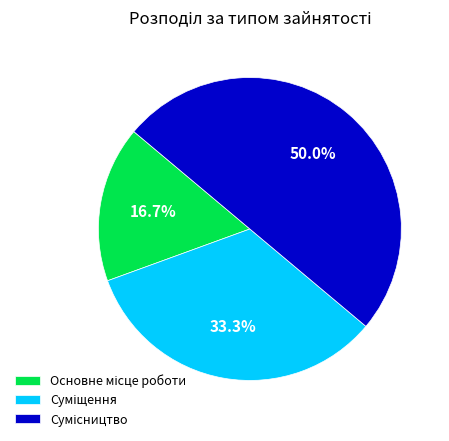

Count the number of slices in the pie.

3